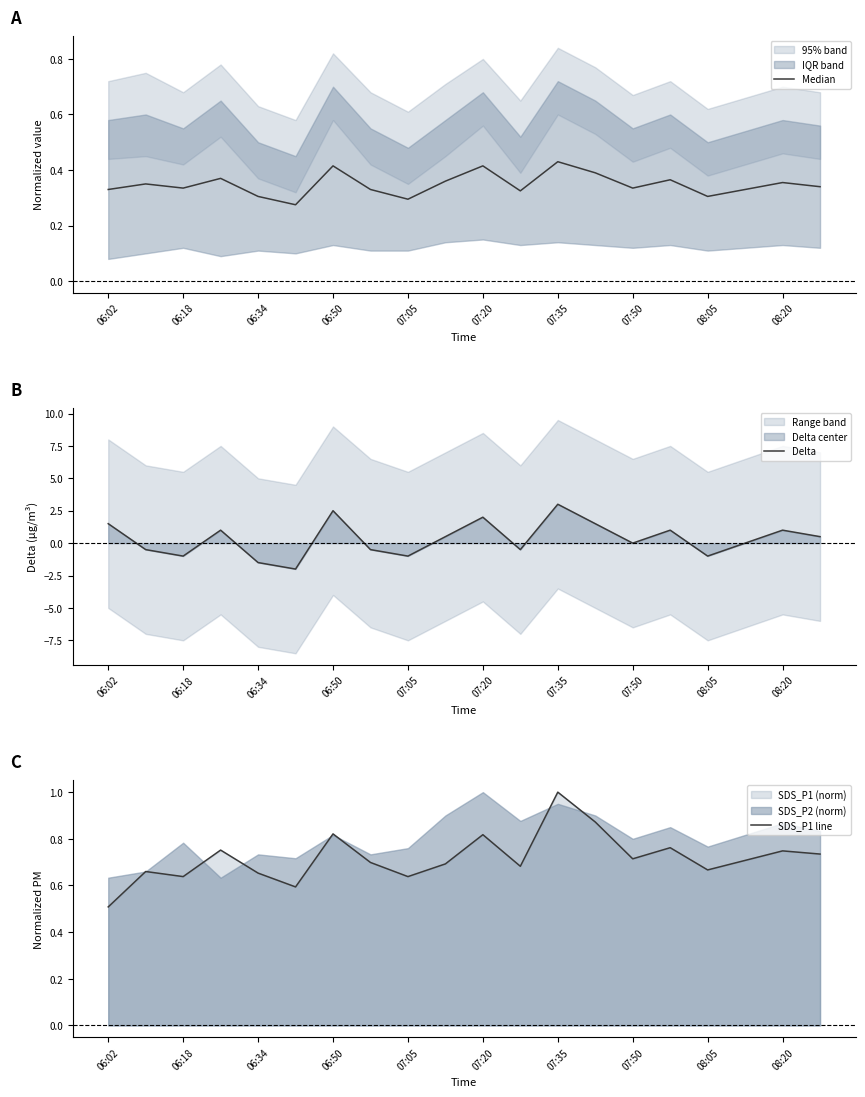

The Delta series shows 0.0 at 07:50. True or false?

True